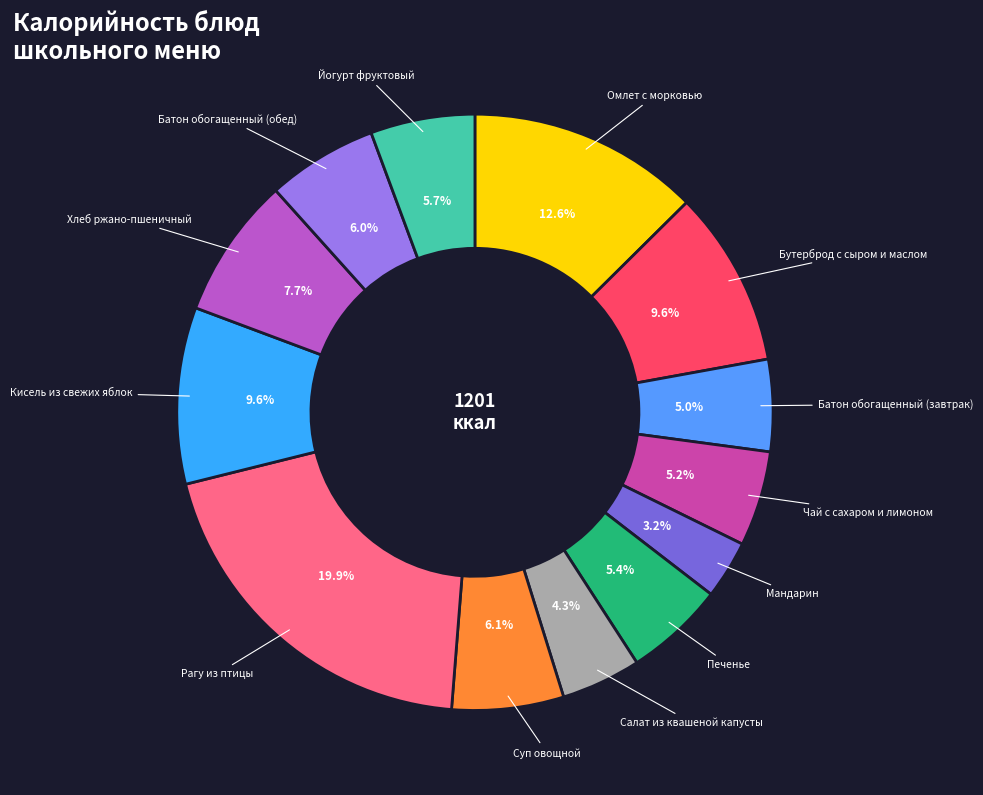

Count the number of slices in the pie.

13